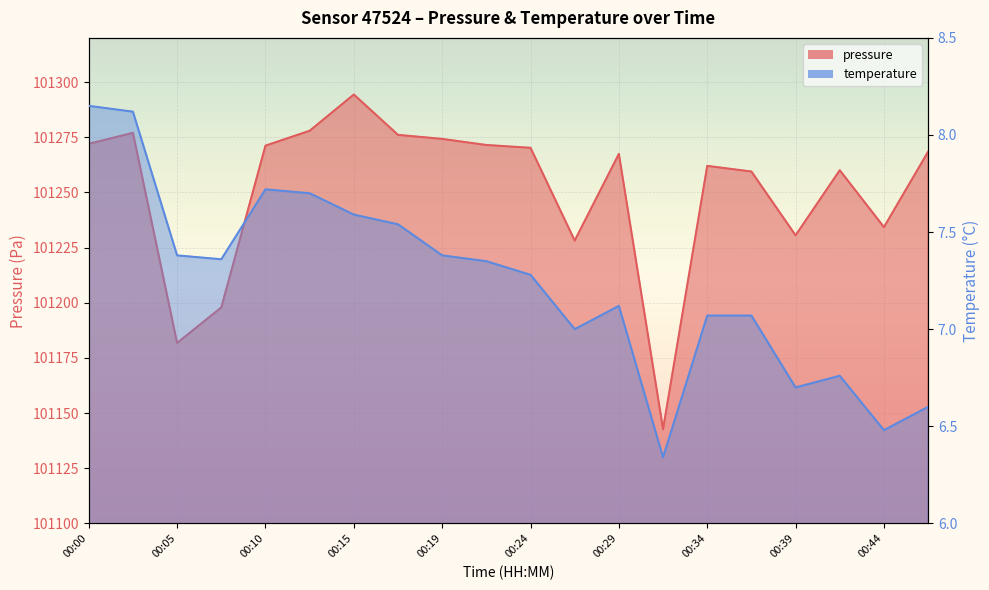

Where is the first local maximum for temperature?

00:10